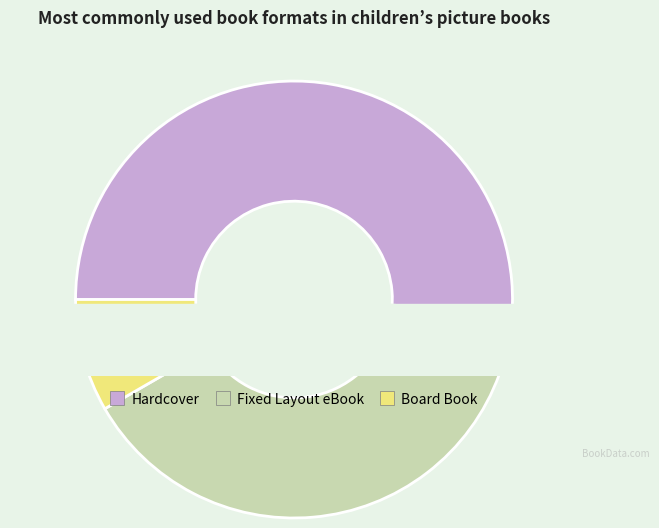

True or false: Fixed Layout eBook accounts for 25% of the total.

False